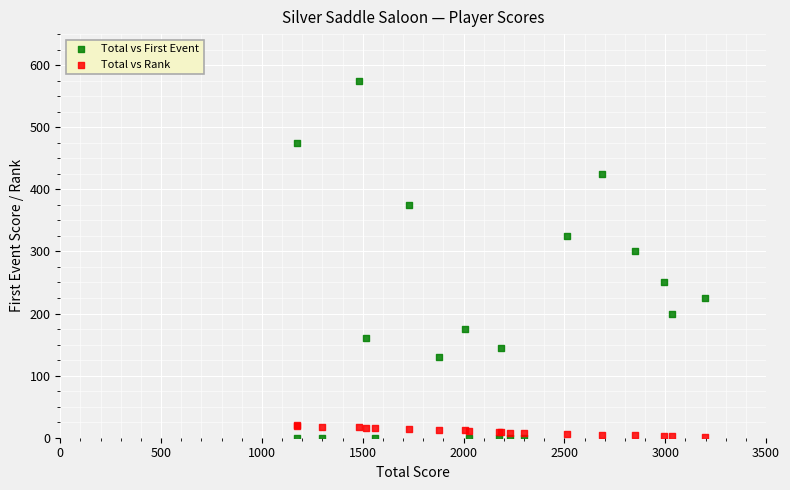

What is the X range (max minus min) for the scatter plot?

2020